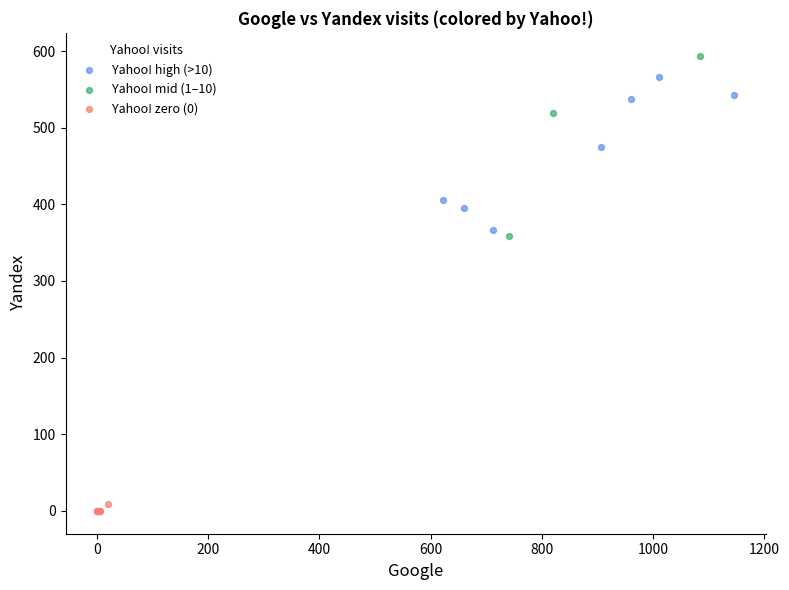

What are all the series names shown in the legend?

Yahoo! high (>10), Yahoo! mid (1–10), Yahoo! zero (0)